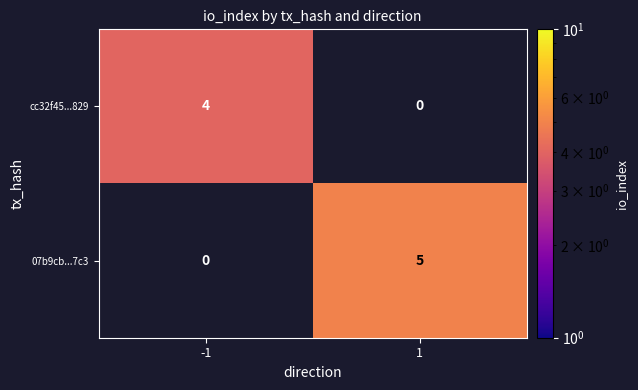

At which category does the chart reach its peak across all series?

1